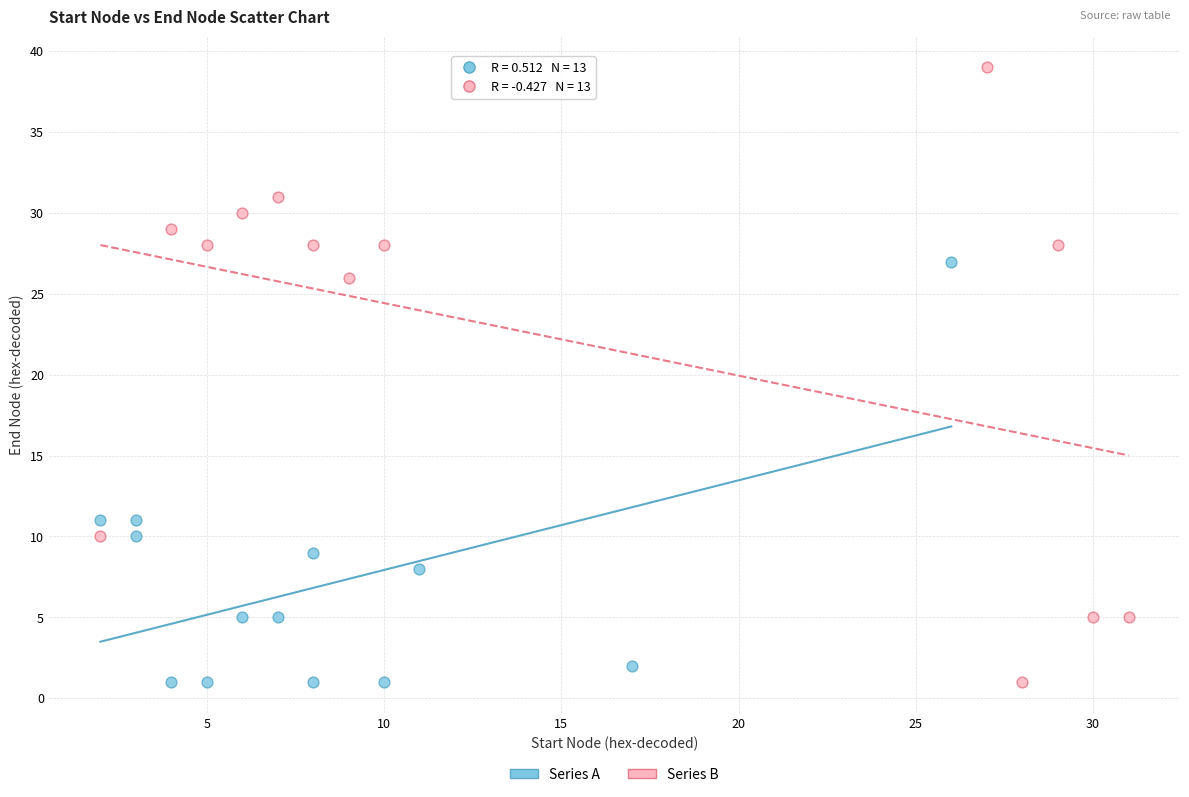

Which series reaches the maximum Y coordinate?

Series B